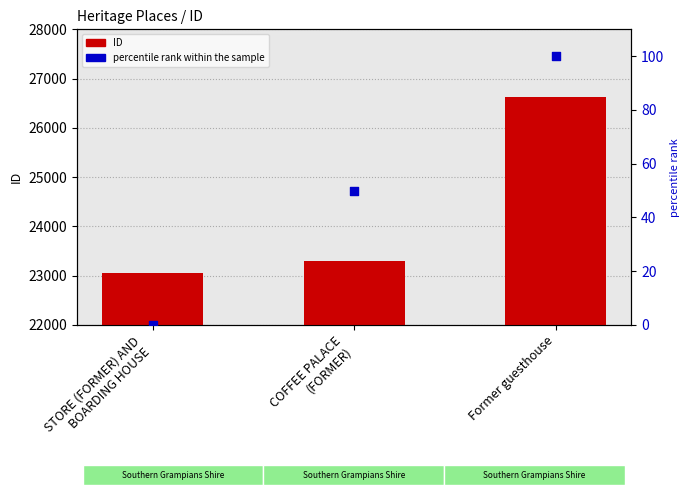

Which series has the widest spread of Y values?

ID